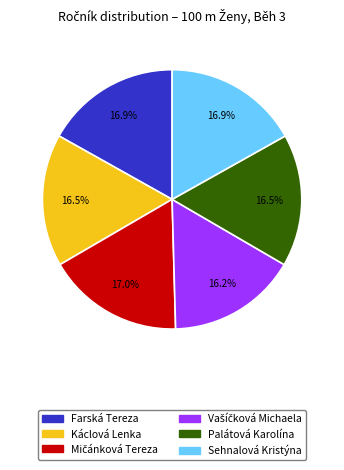

Approximately how many times larger is the value at Sehnalová Kristýna compared to Palátová Karolína?

1.0